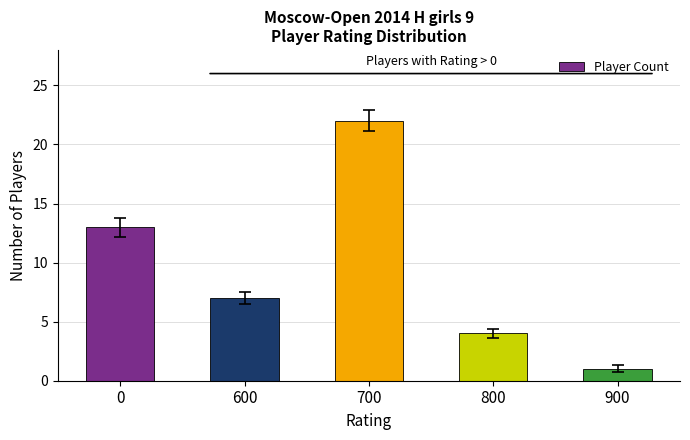

Is it true that the value at 800 is 2?

False